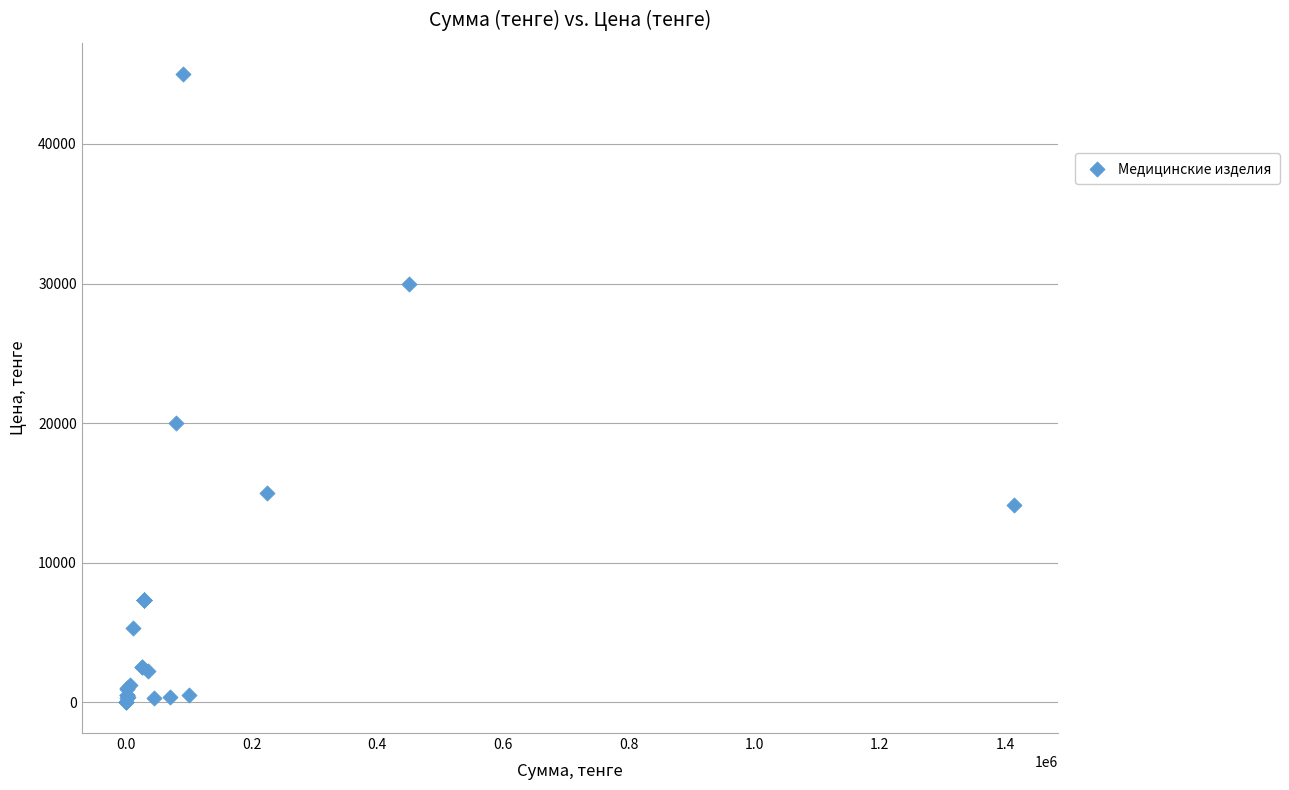

What Y value in the scatter plot is closest to 22516?

20000.0